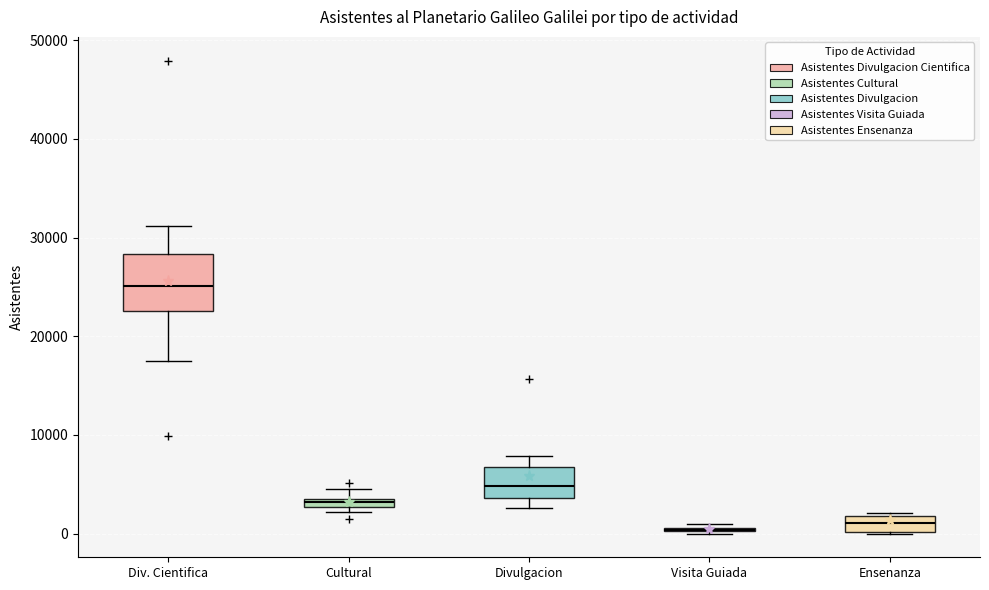

Where is the lower edge of the box for Ensenanza on the y-axis? The values are not printed on the chart, so give them approximately, as read against the axis.

0